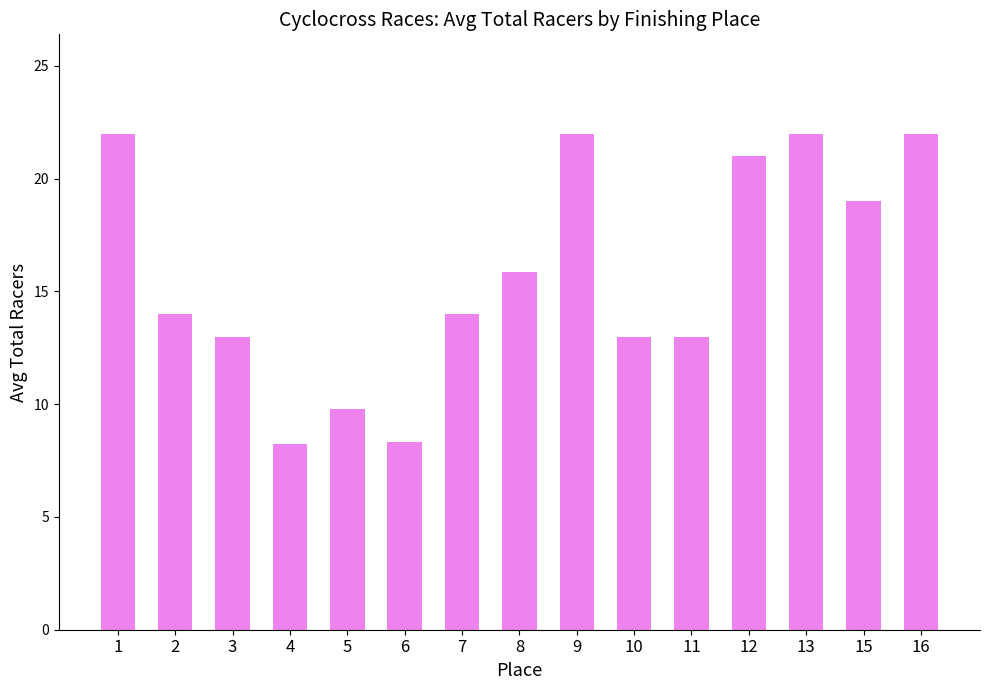

Is it true that the value at 9 is 22.0?

True